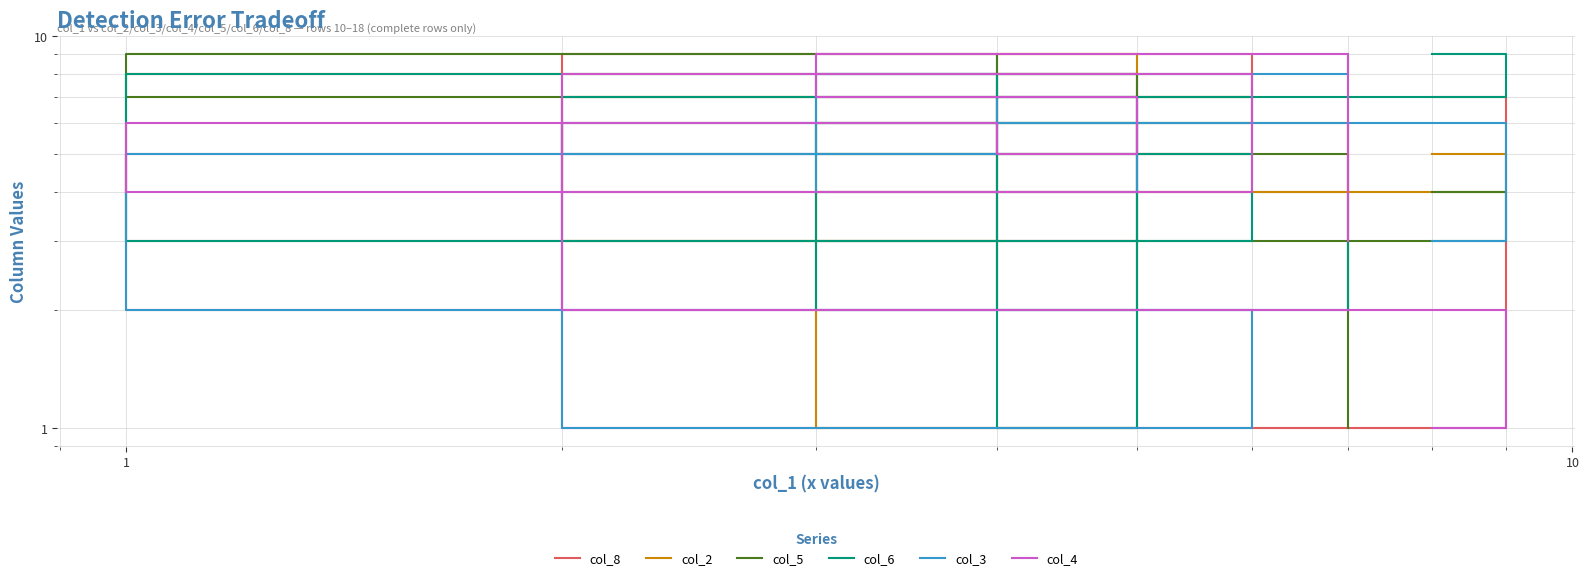

Count the col_5 values in the range 3 to 7.

5